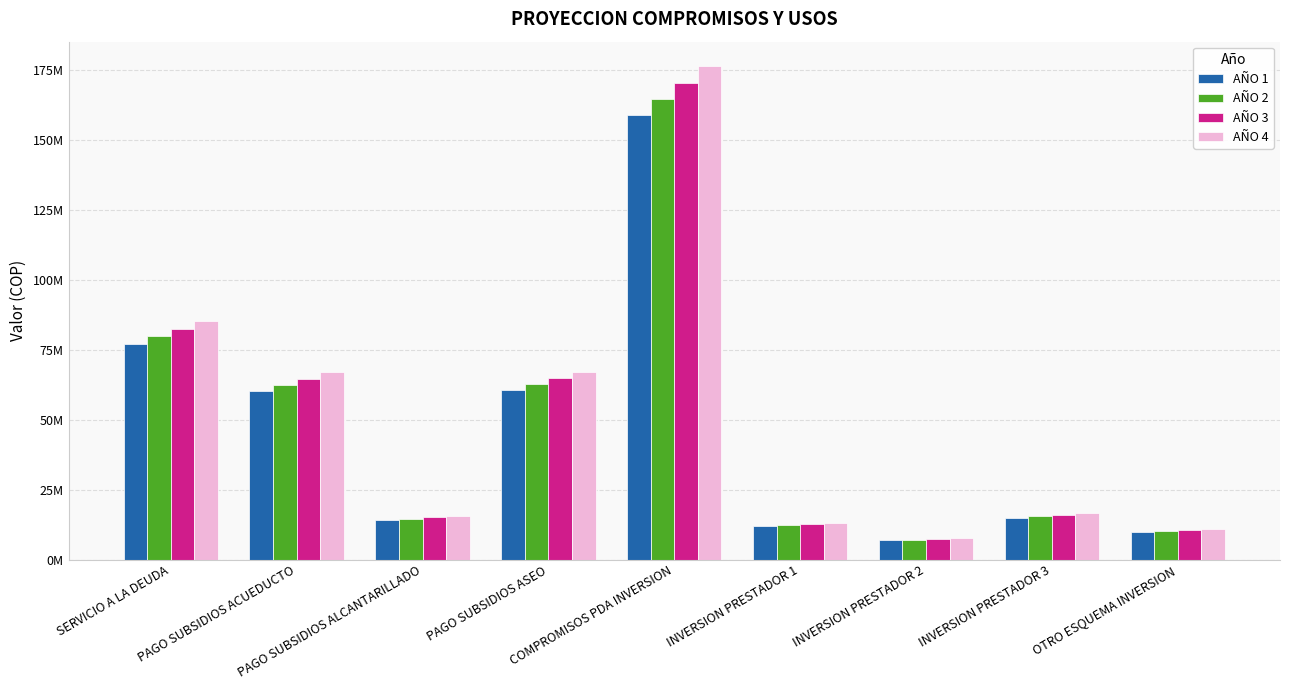

Between INVERSION PRESTADOR 3 and PAGO SUBSIDIOS ACUEDUCTO, which is larger?

PAGO SUBSIDIOS ACUEDUCTO